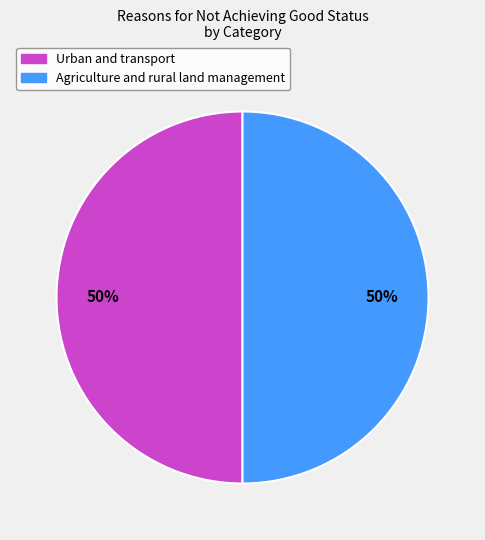

Do Agriculture and rural land management and Urban and transport together represent more than half of the pie?

Yes